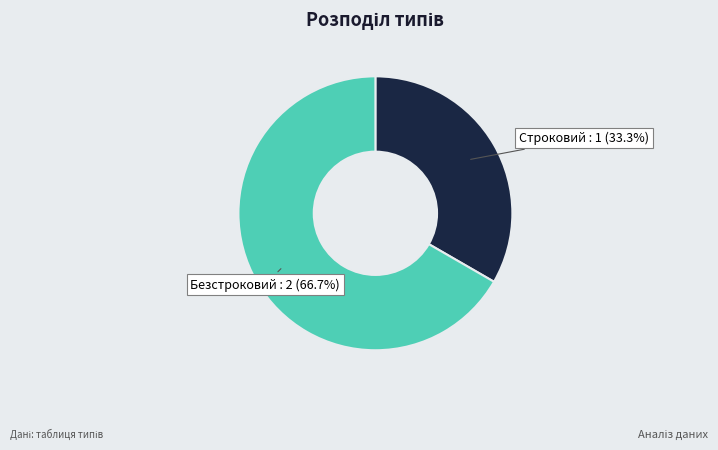

Does any single category account for the majority?

Yes